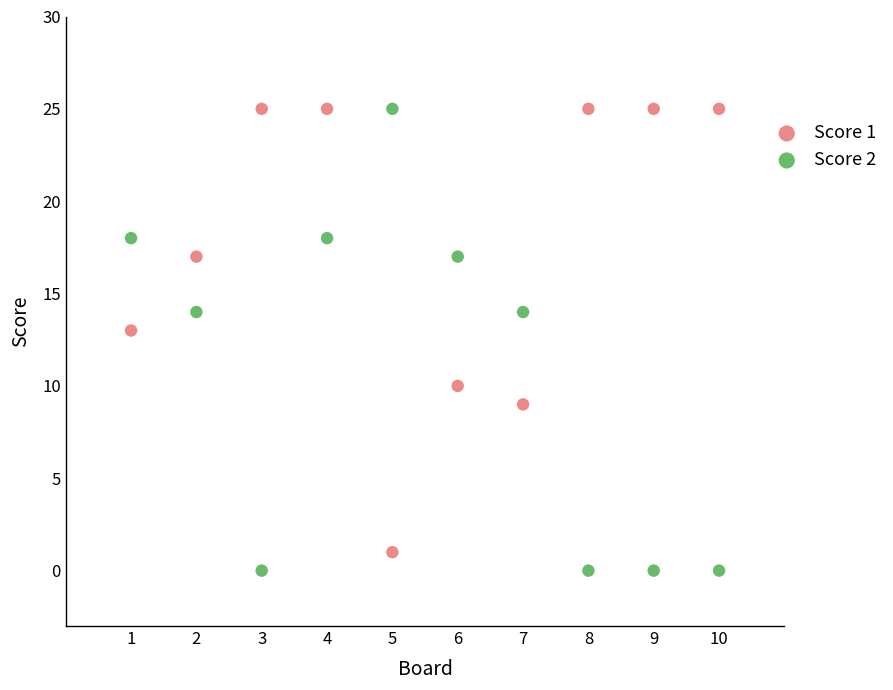

What is the X range (max minus min) for the scatter plot?

9